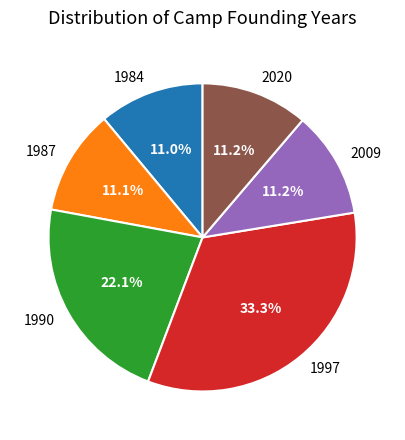

Combined, do 1997 and 2009 account for over 50%?

No